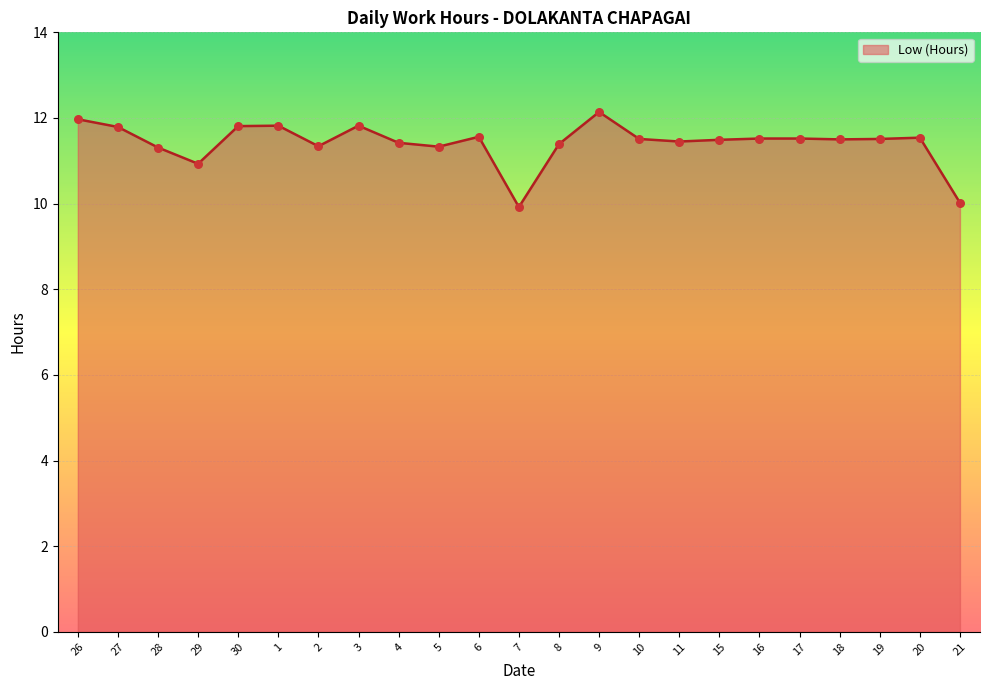

Which has a higher value, 10 or 2?

10